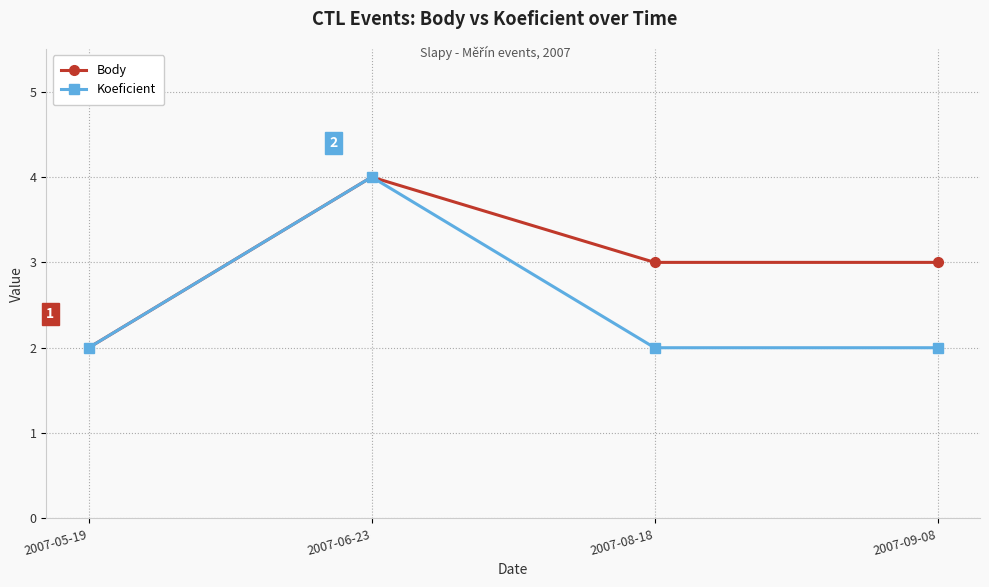

Reading right to left, list all the values displayed in this chart.

Body: 3	3	4	2
Koeficient: 2	2	4	2